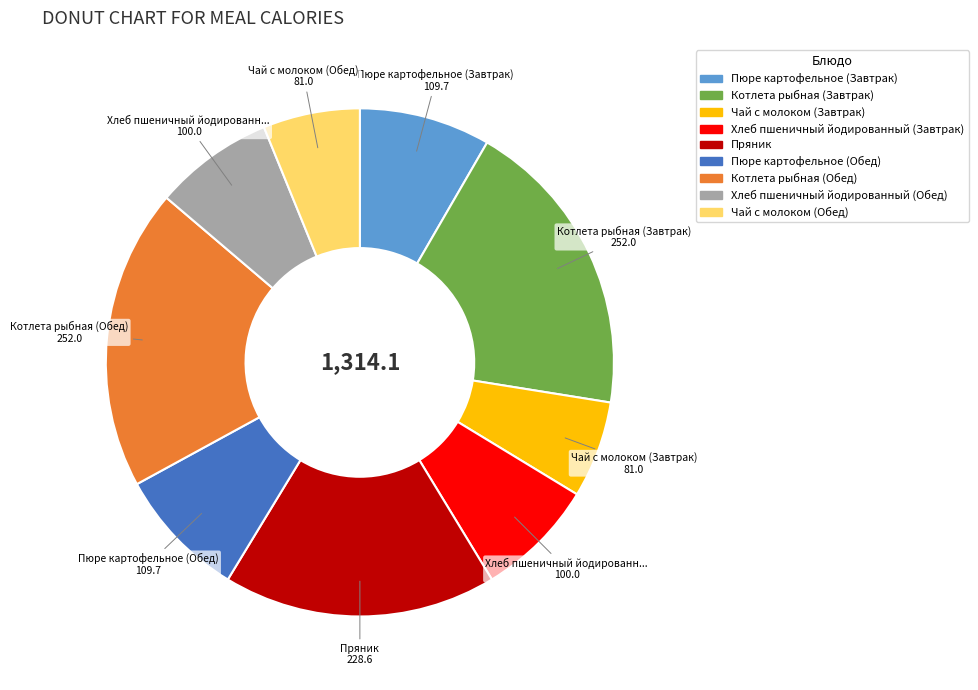

Count the number of slices in the pie.

9